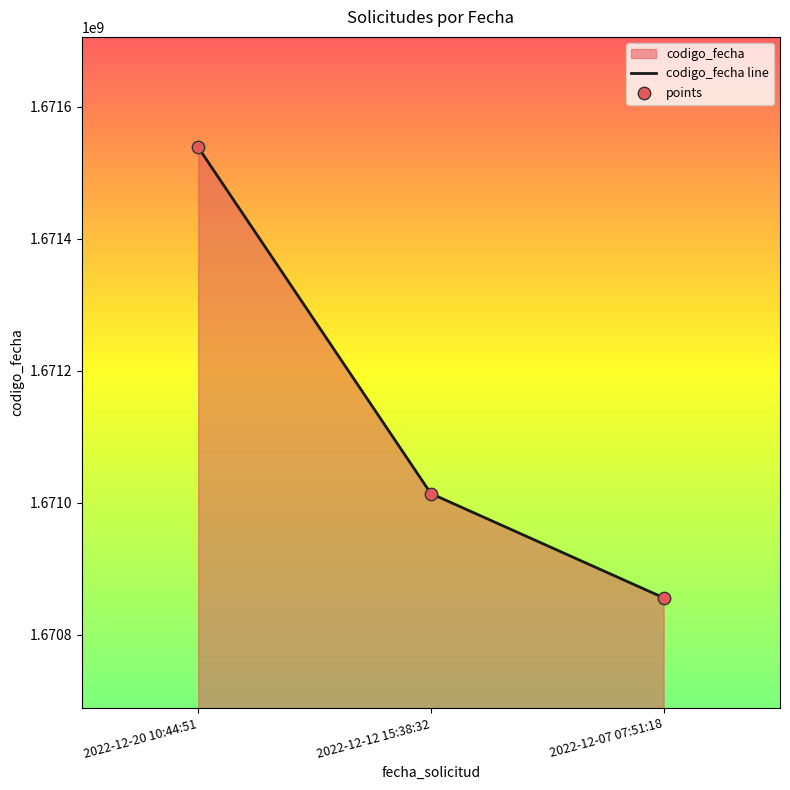

Which series has the largest total across all categories?

codigo_fecha line